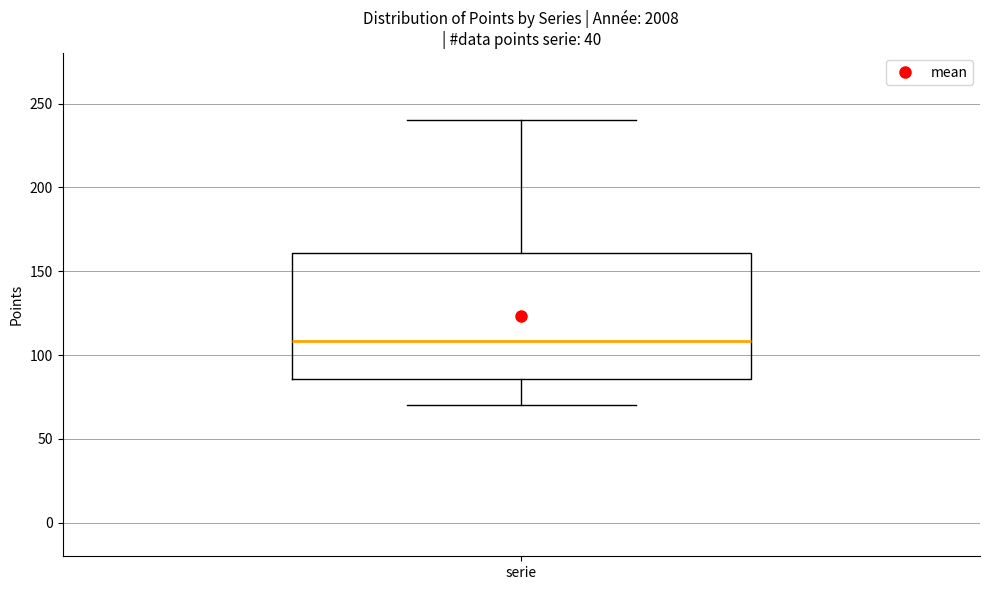

Transcribe this box plot: give where the median line is, the range the box spans, and where the two whiskers end, as read against the y-axis. The values are not printed on the chart, so give them approximately, as read against the axis.

median 110, box 85 to 160, whiskers 70 to 240